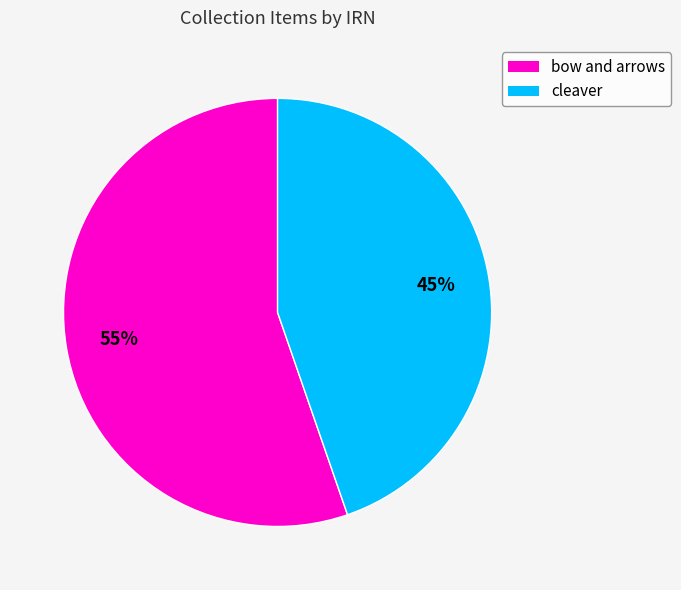

How many slices are in this pie chart?

2